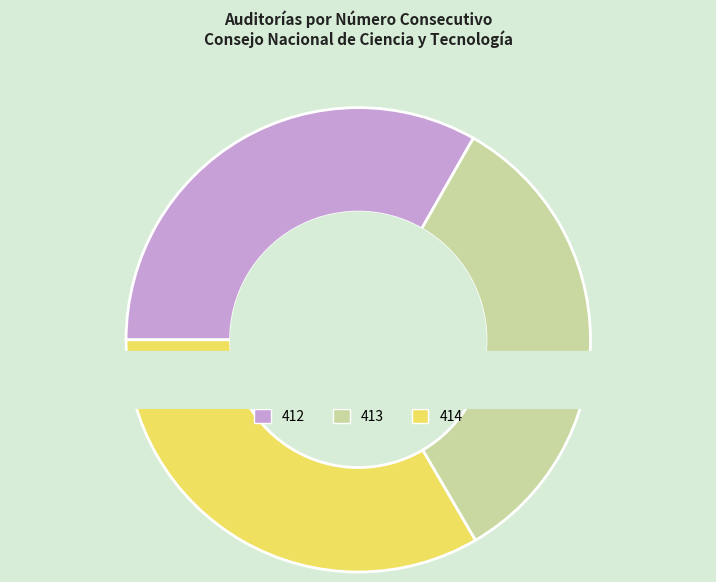

Combined, what portion of the pie is 412 and 413?

66.6%